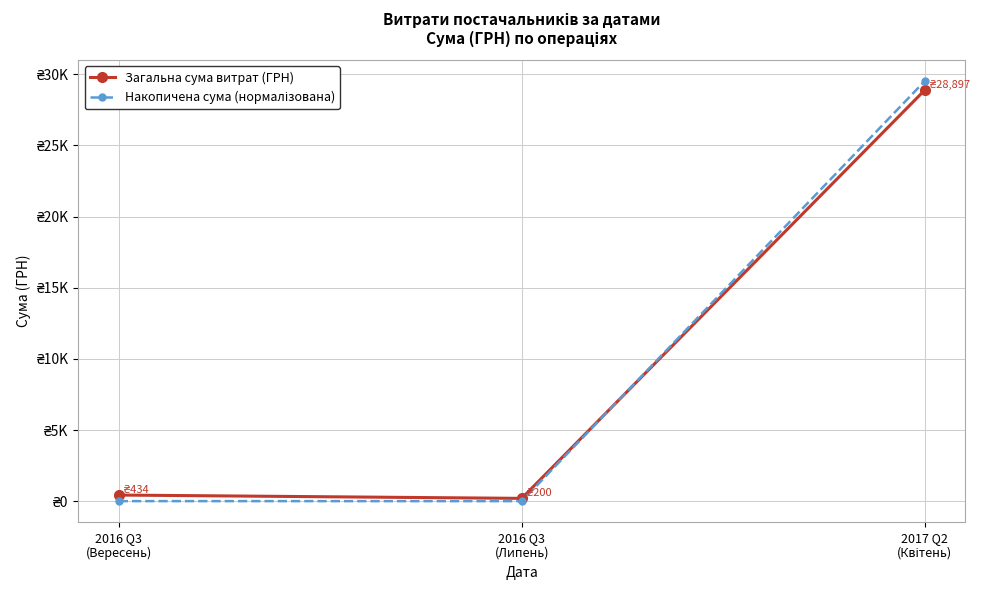

At which category does the chart reach its minimum across all series?

2016 Q3
(Липень)